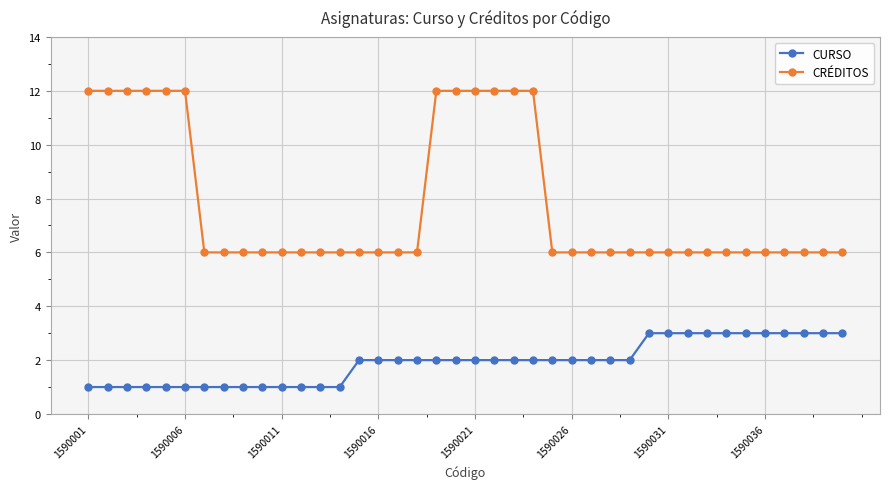

What is the value of the CRÉDITOS point at the 1st from the left?

12